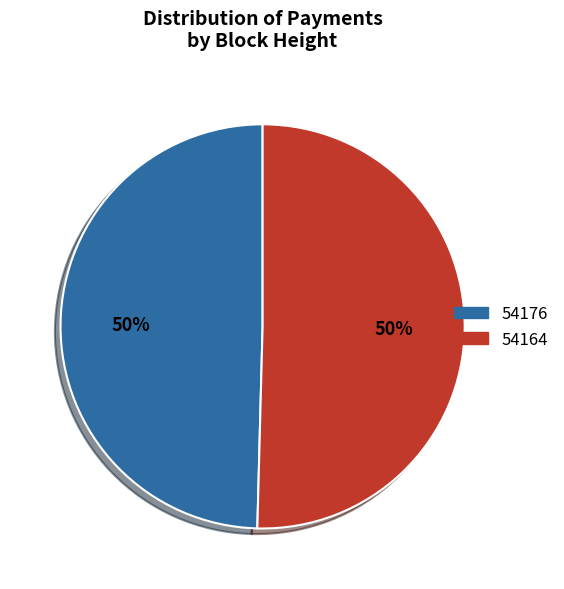

Combined, do 54176 and 54164 account for over 50%?

Yes